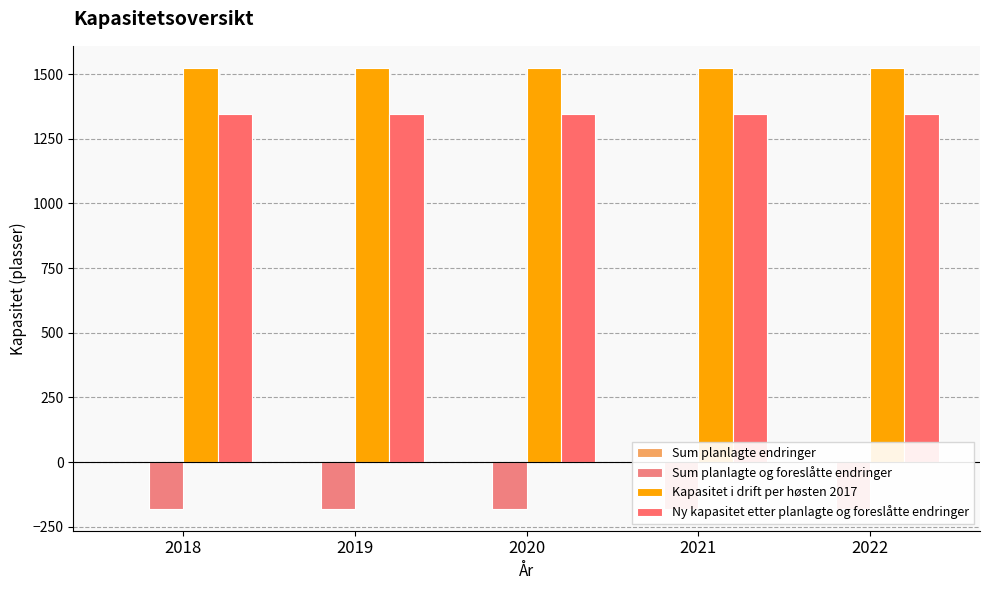

What are all the series names shown in the legend?

Sum planlagte endringer, Sum planlagte og foreslåtte endringer, Kapasitet i drift per høsten 2017, Ny kapasitet etter planlagte og foreslåtte endringer